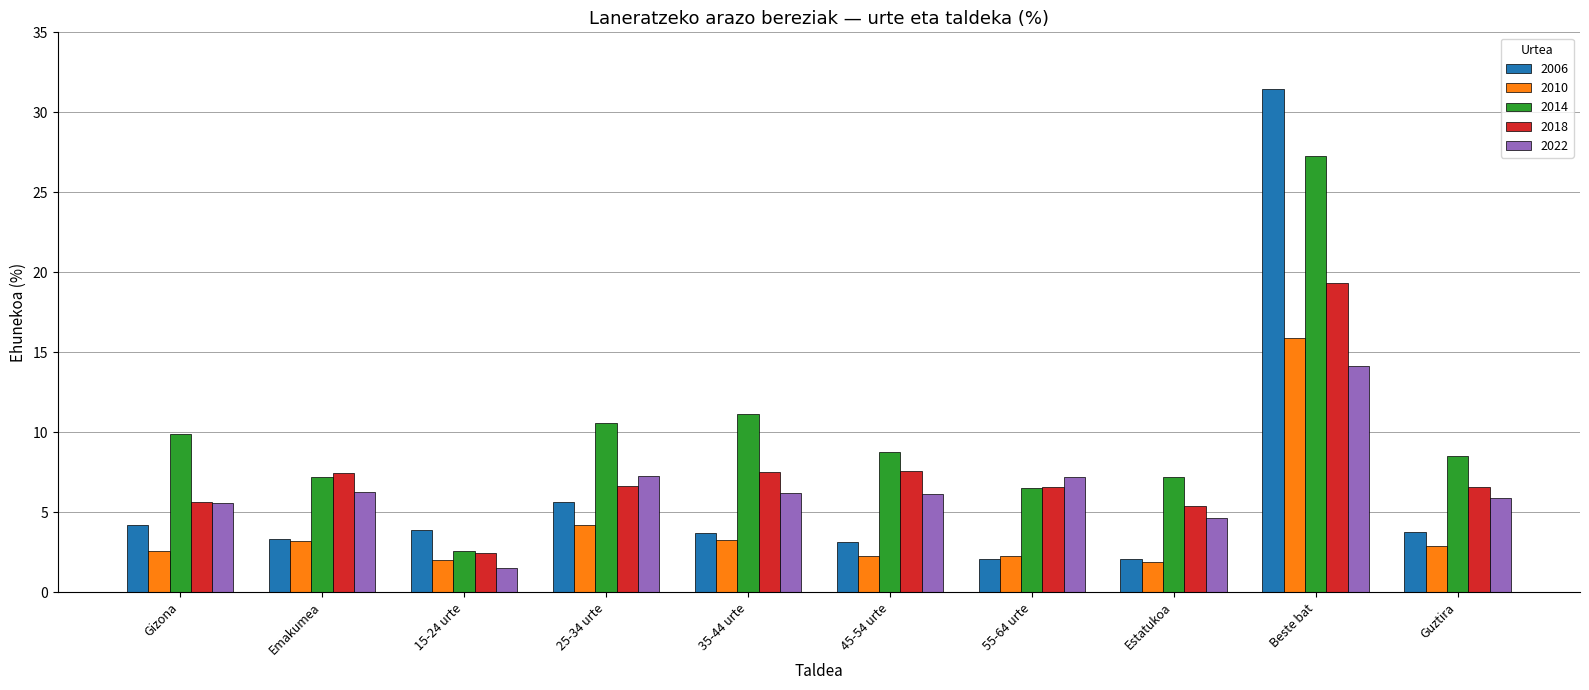

Is the value of 2014 at 25-34 urte greater than the value of 2022 at Guztira?

Yes